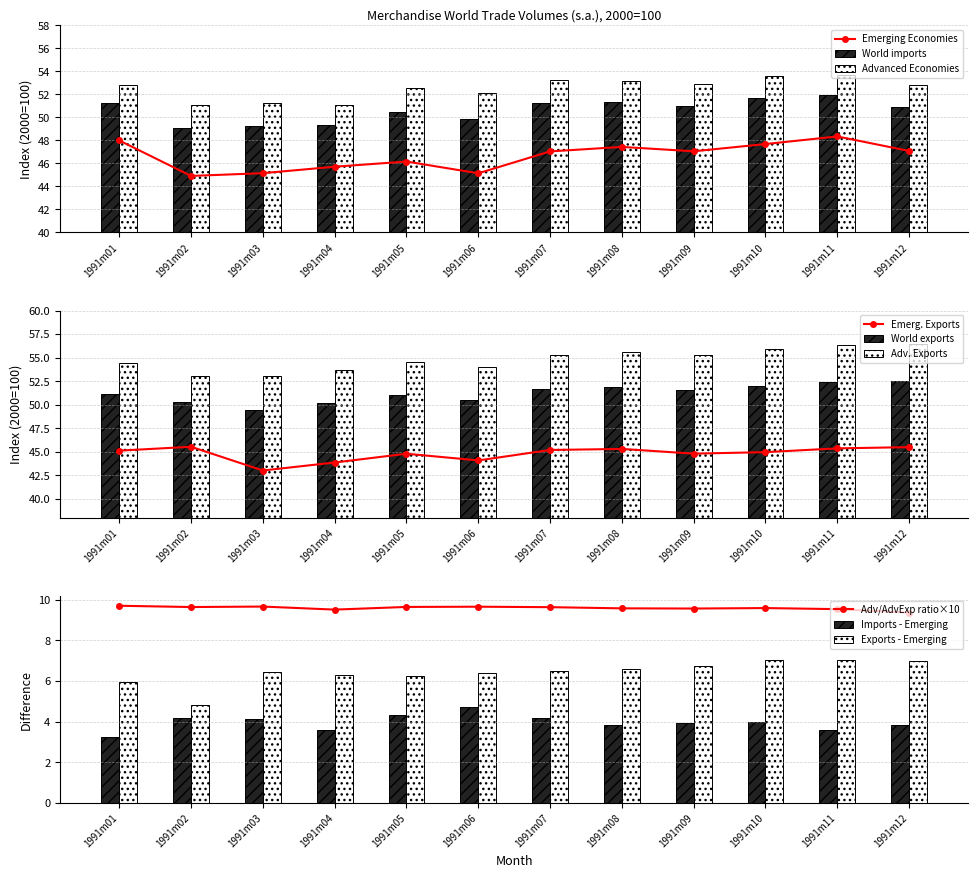

At which label is World exports closest to 50?

1991m04